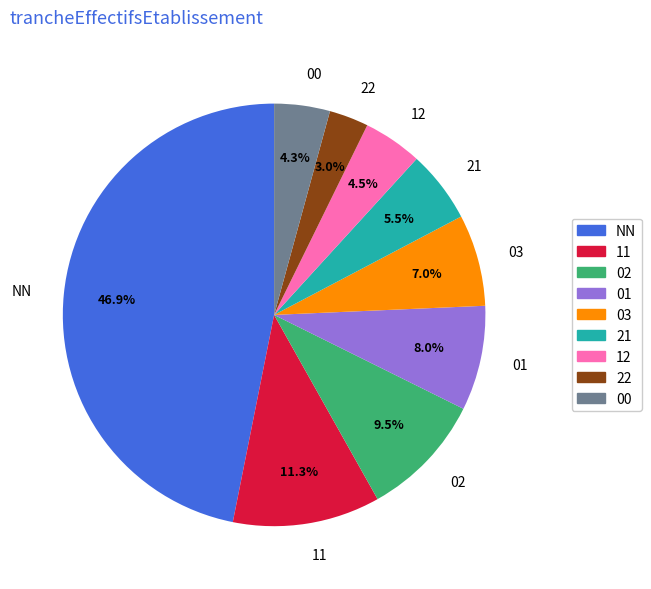

Does 11 represent more than half of the total?

No